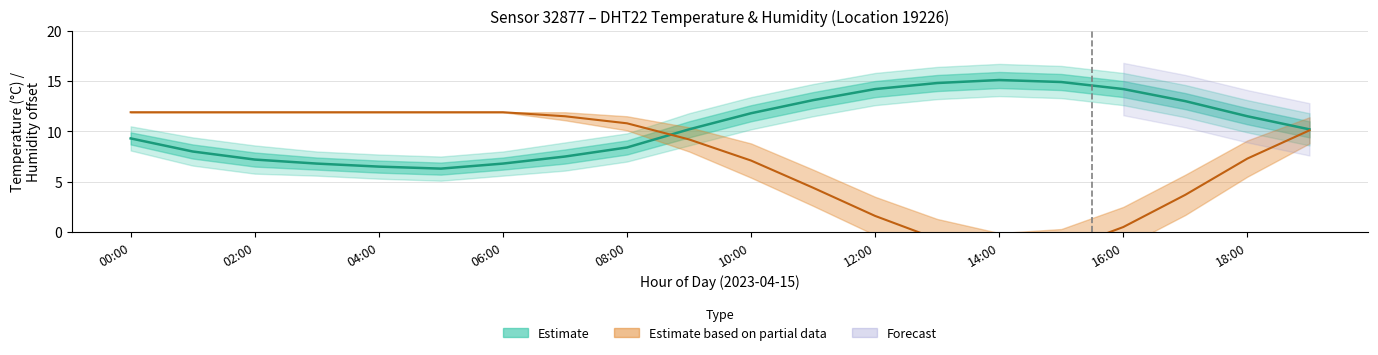

What is the sum of the humidity (offset) values at 18 and 19?

17.4